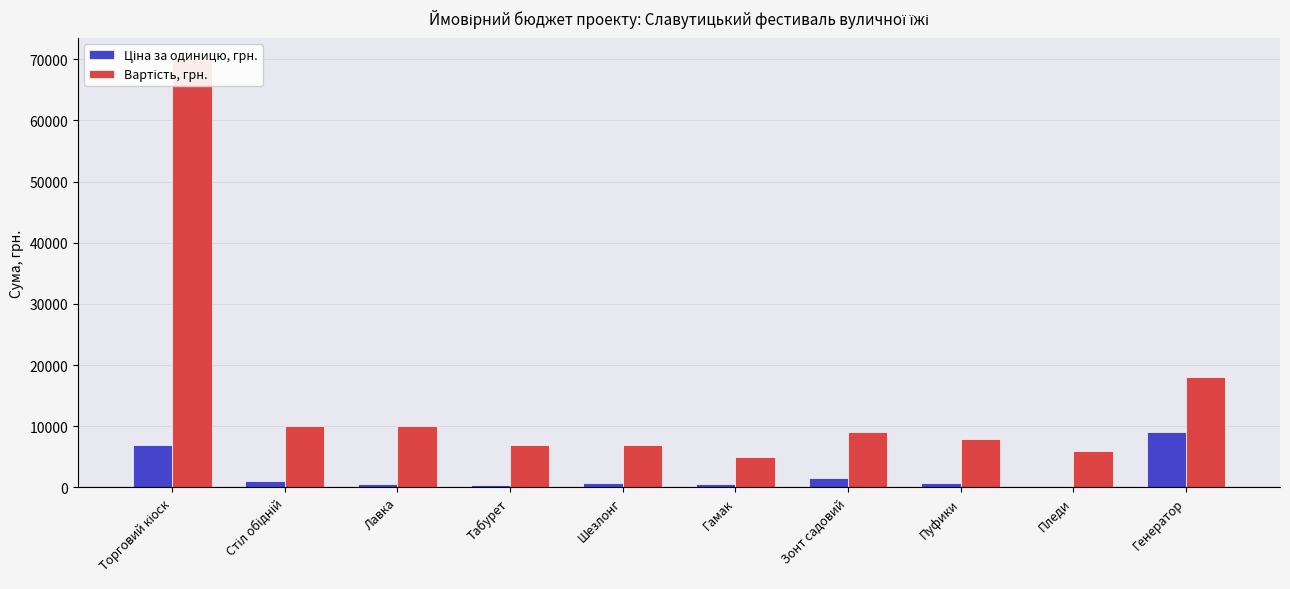

Rank the categories by Ціна за одиницю, грн. value from lowest to highest.

Пледи, Табурет, Лавка, Гамак, Шезлонг, Пуфики, Стіл обідній, Зонт садовий, Торговий кіоск, Генератор